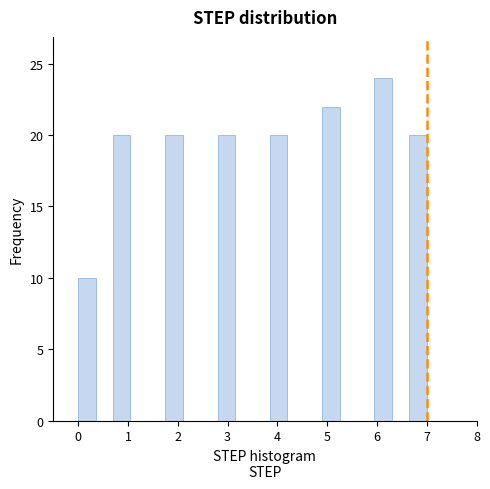

Around what value on the x-axis is the tallest bar? Give the approximate position of its centre, as read against the axis.

6.1